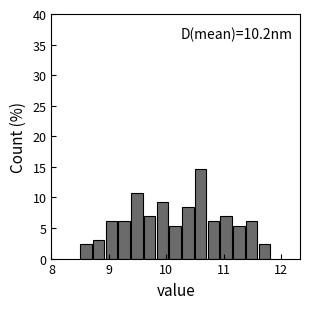

Around what value on the x-axis is the tallest bar? Give the approximate position of its centre, as read against the axis.

10.6